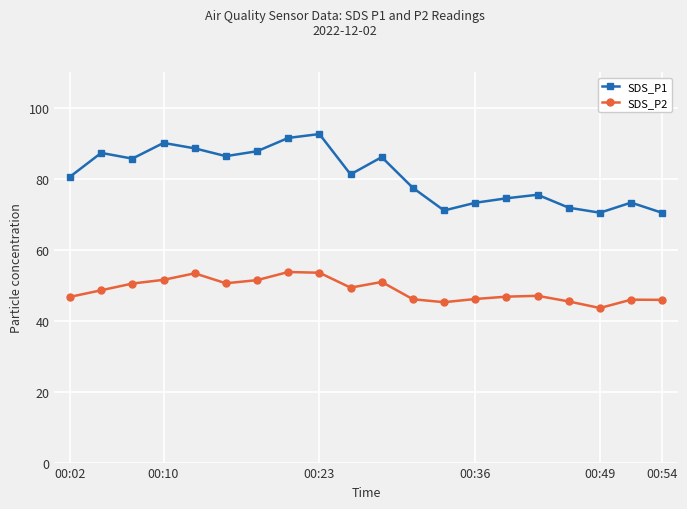

What is the value of the SDS_P2 point at the 19th from the left?

45.9